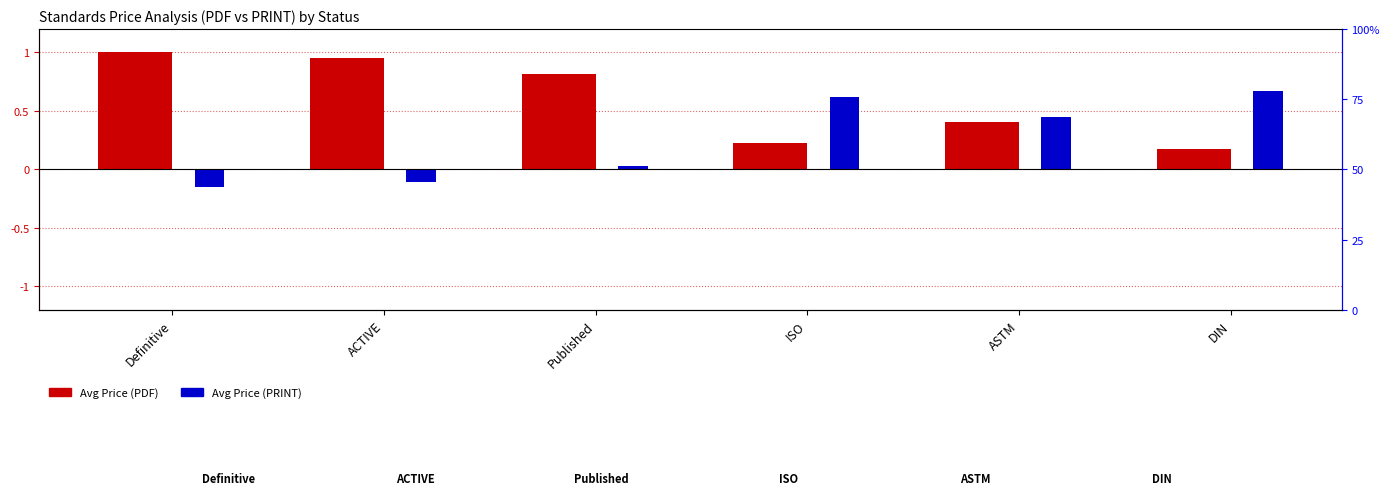

What is the label of the 1st bar from the left?

Definitive